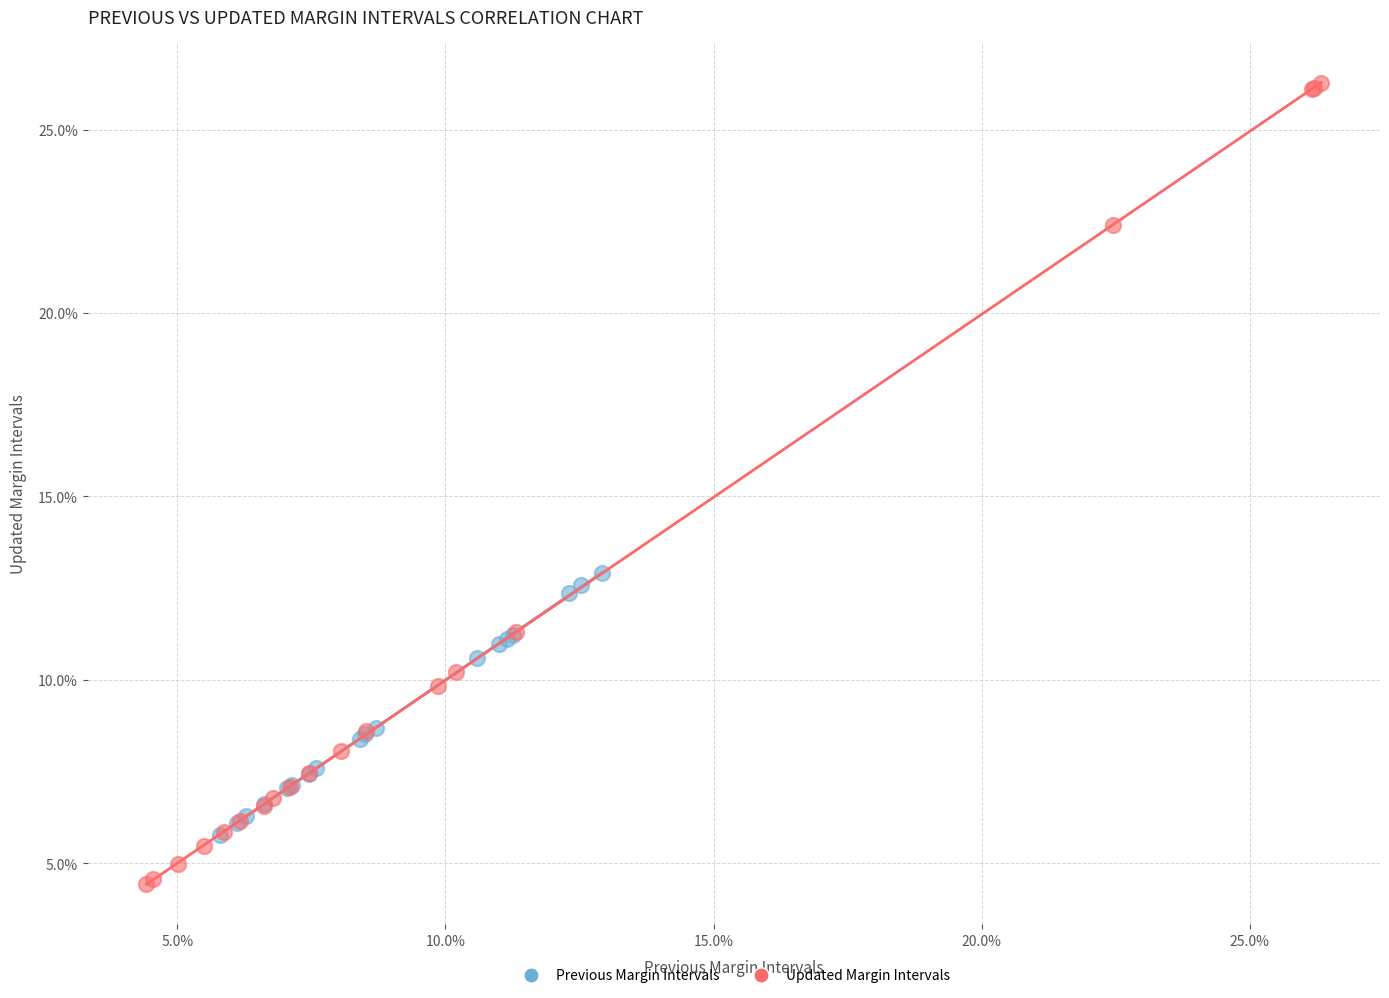

Which series has the widest spread of Y values?

Updated Margin Intervals